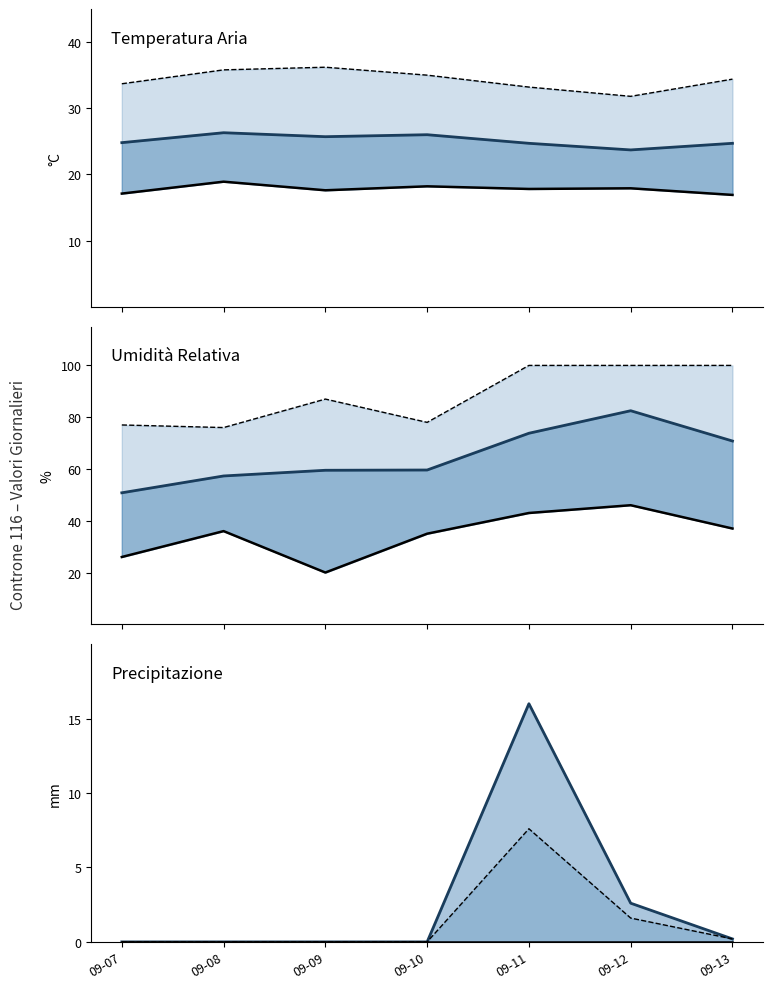

True or false: Pluviometro MIN (mm) has a value of 23.1 at 09-11.

False